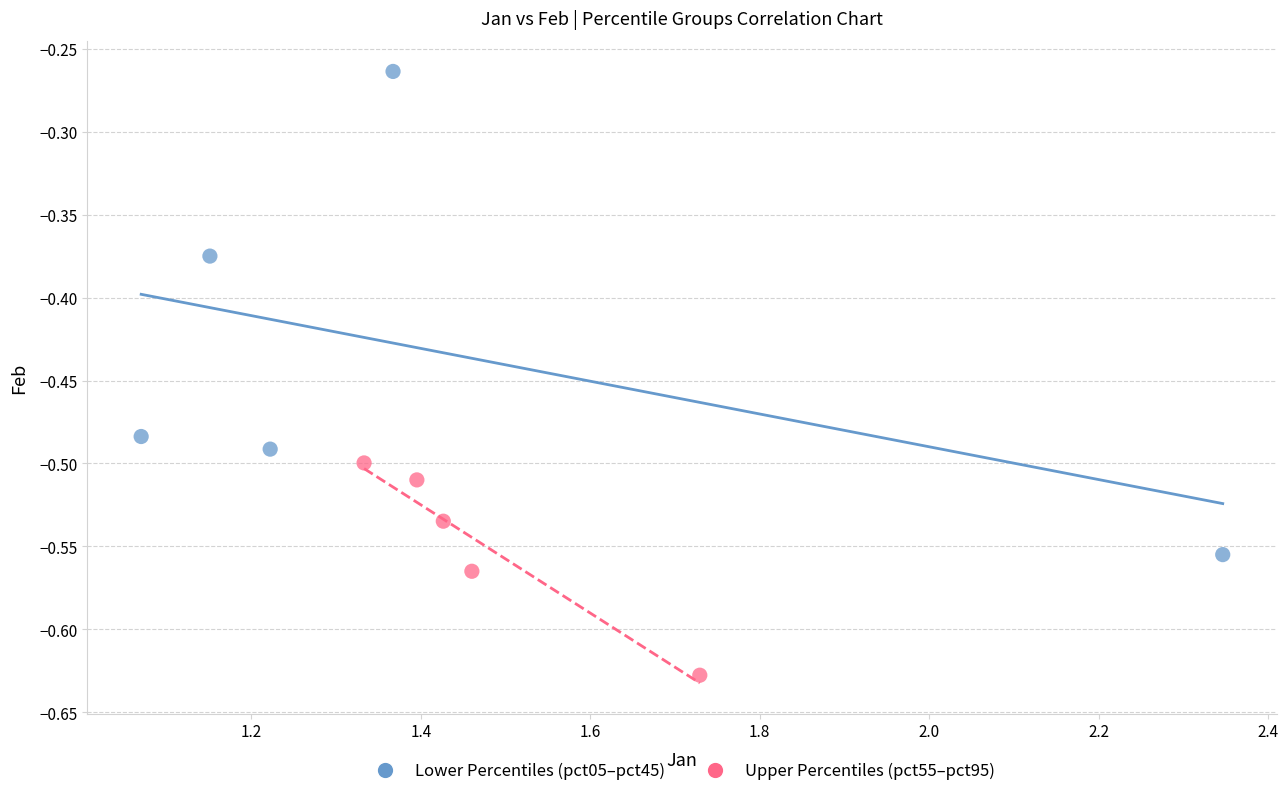

What are all the series names shown in the legend?

Lower Percentiles (pct05–pct45), Upper Percentiles (pct55–pct95)